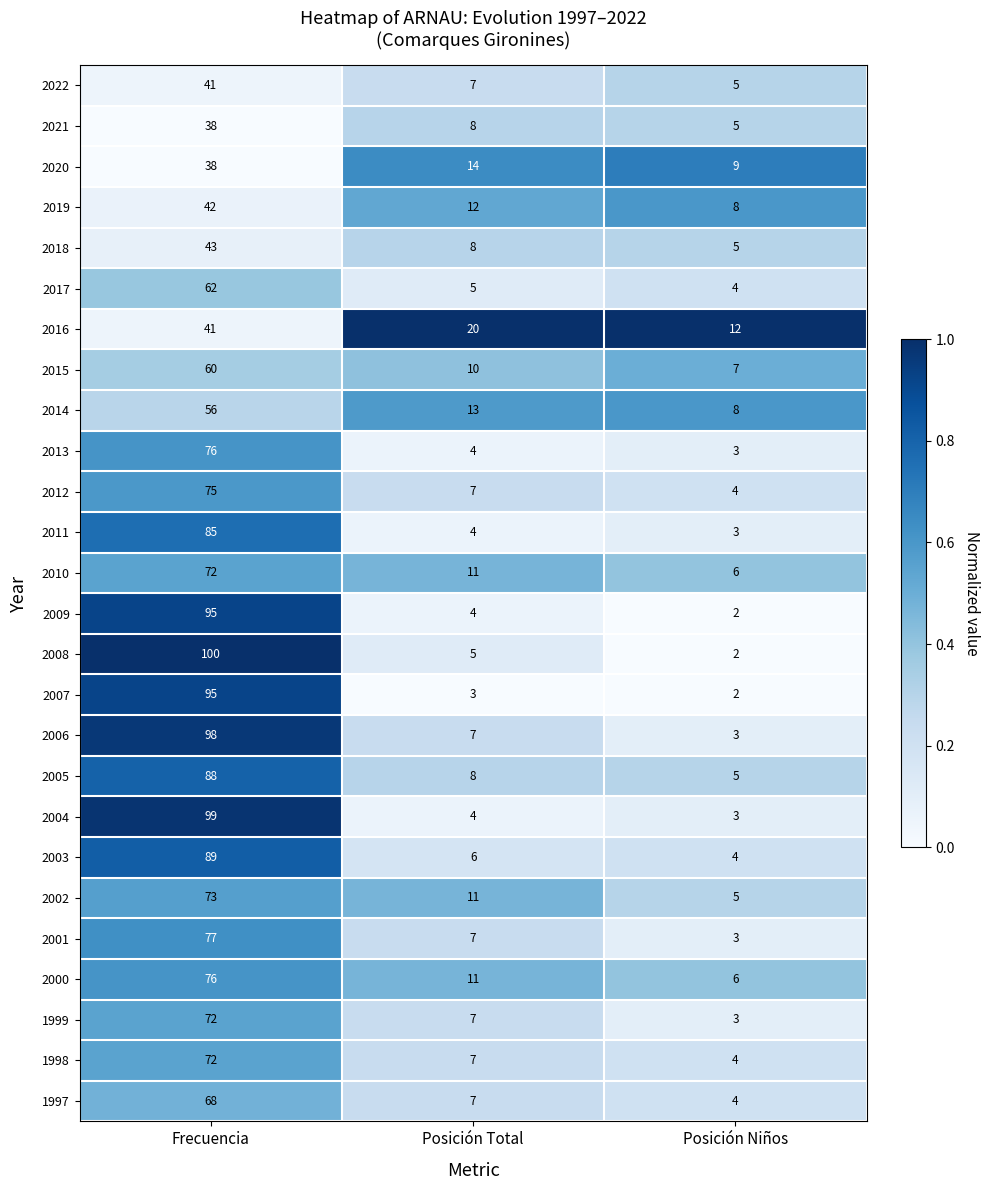

What is the greatest value displayed?

100